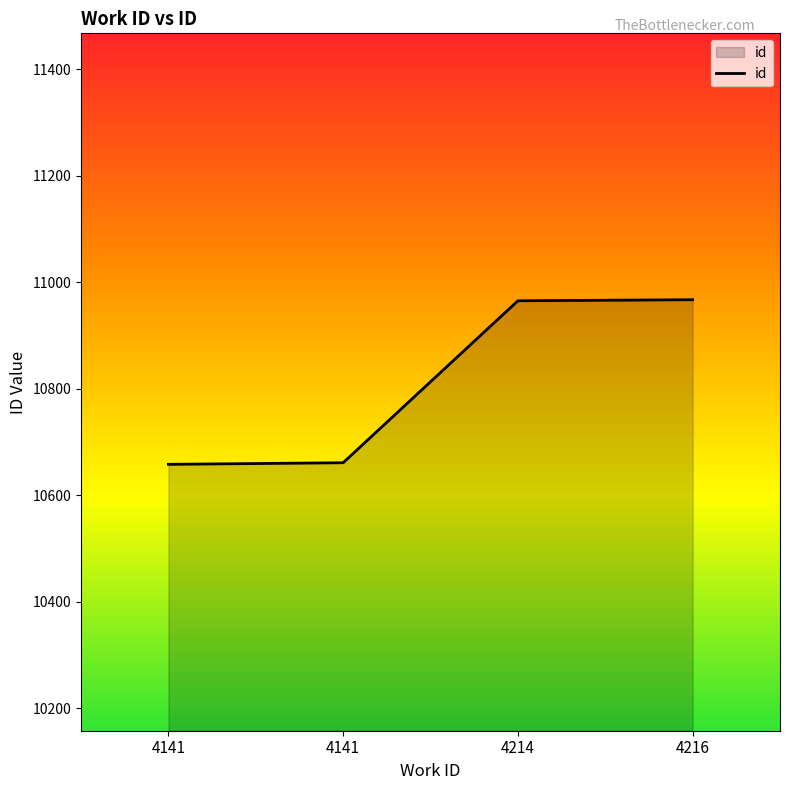

Does the chart display data point markers on the line(s)?

No